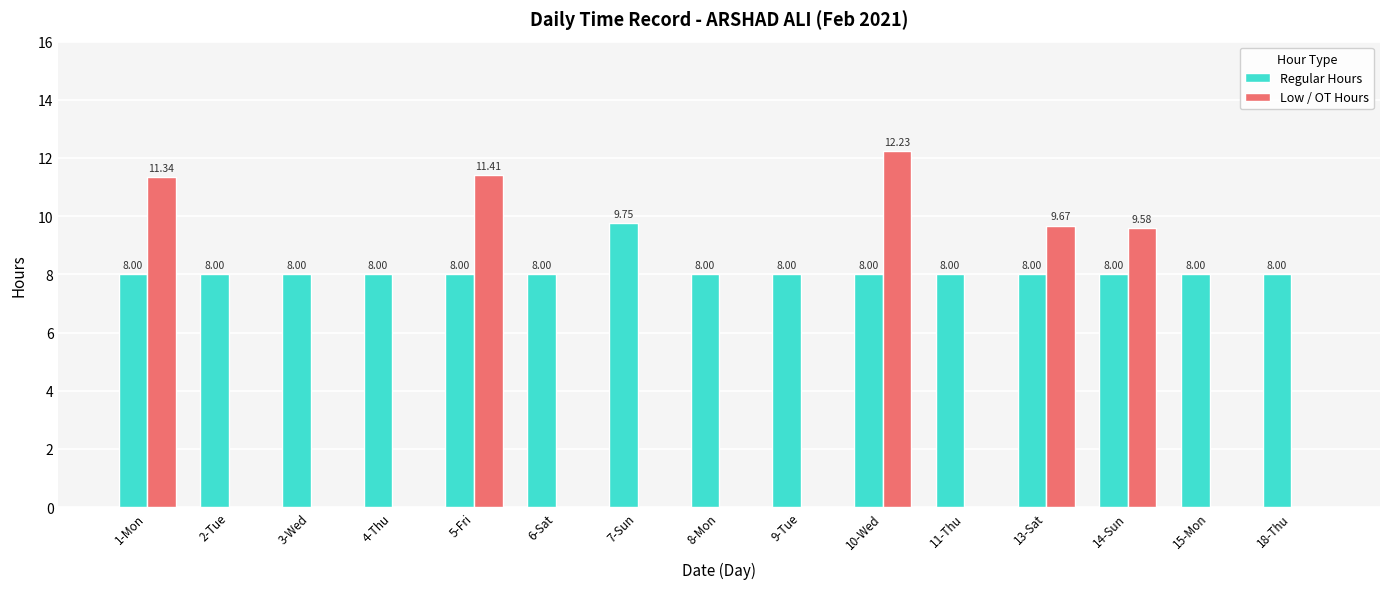

Which series has the largest total across all categories?

Regular Hours